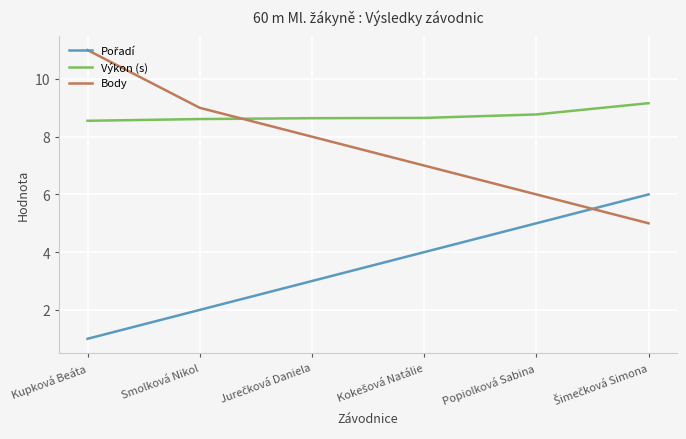

Does the chart have visible grid lines?

Yes